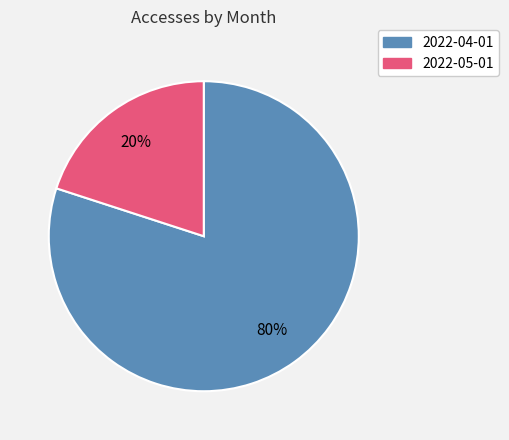

Rank the categories by value from highest to lowest.

2022-04-01, 2022-05-01